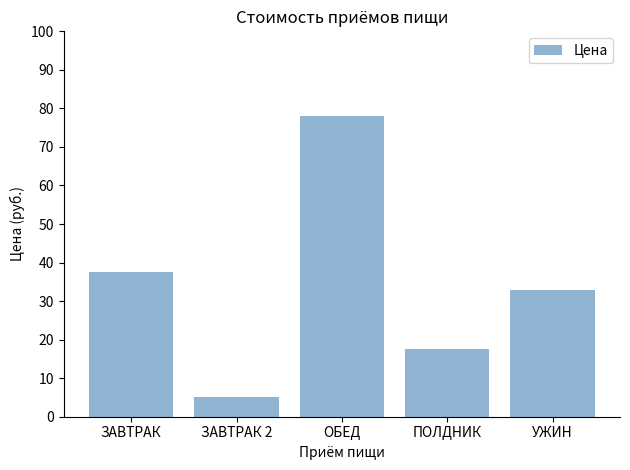

What is the change in value from ОБЕД to УЖИН?

-45.2